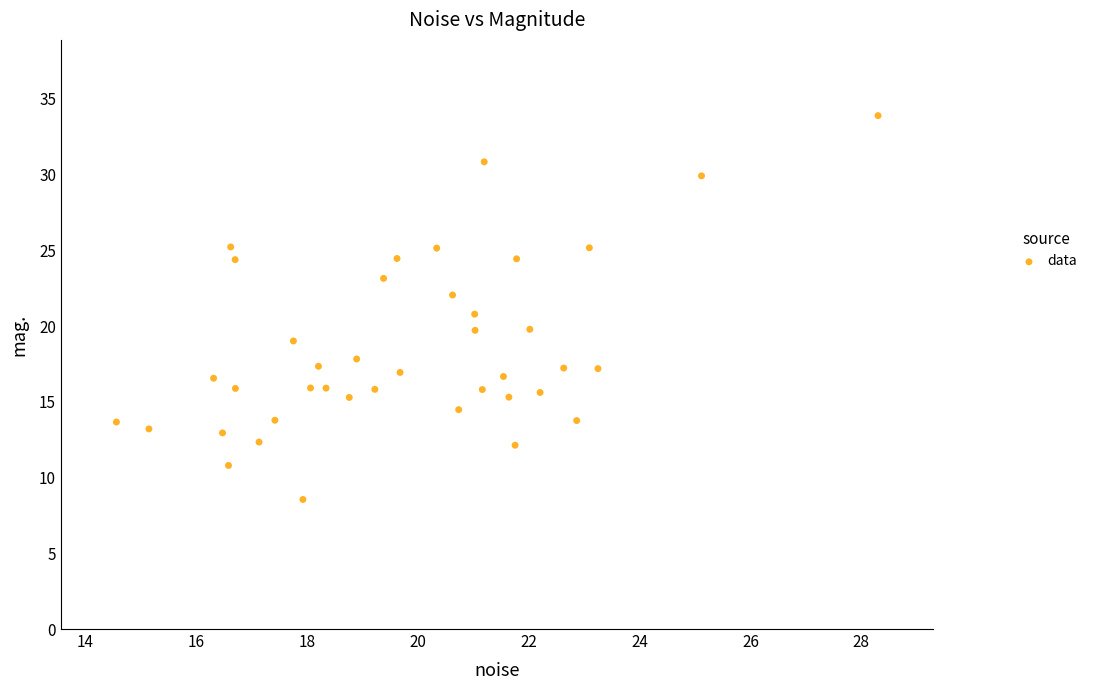

What is the range of X values (max minus min)?

13.7